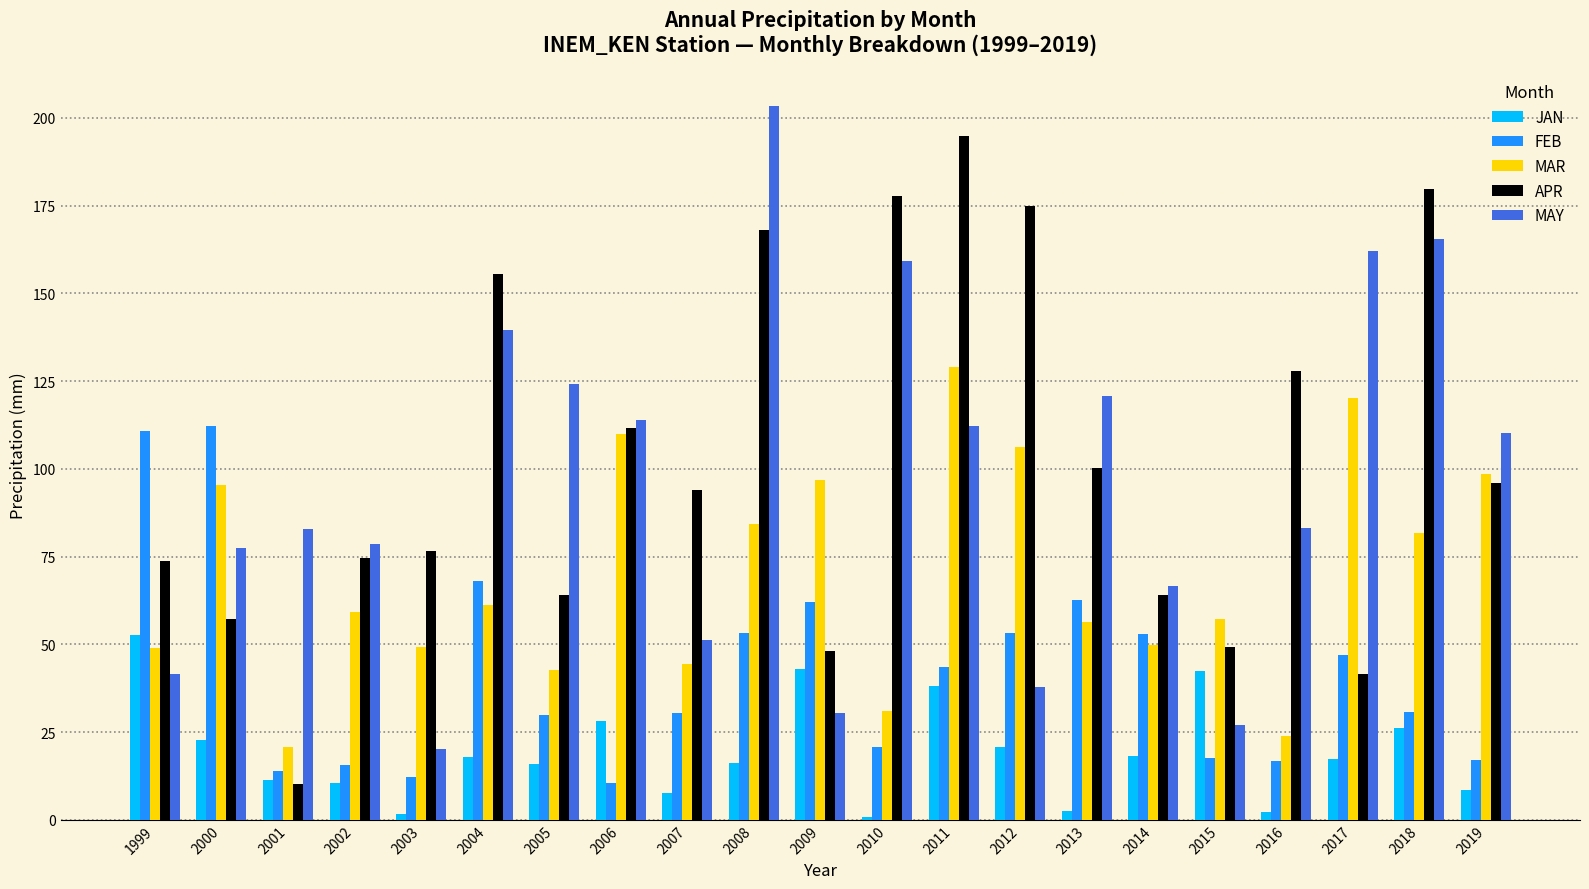

Which series changed the most between 2002 and 2006?

MAR